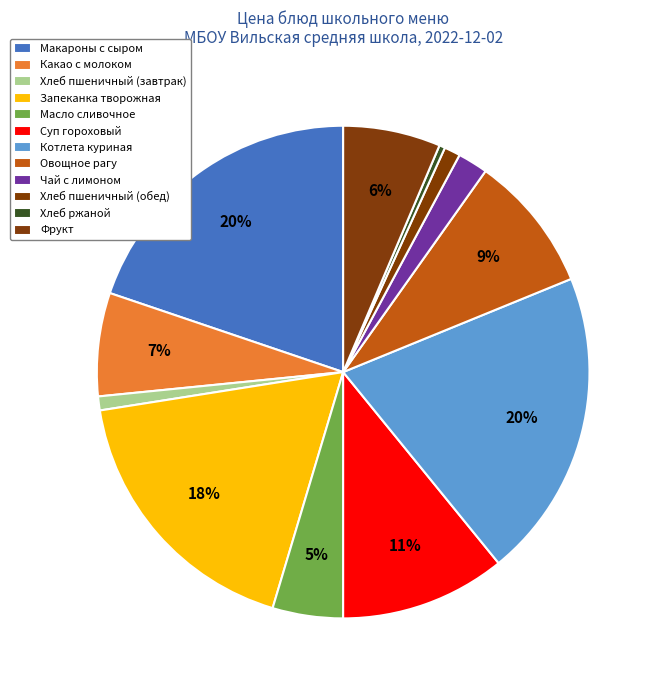

How many segments does this pie chart have?

12